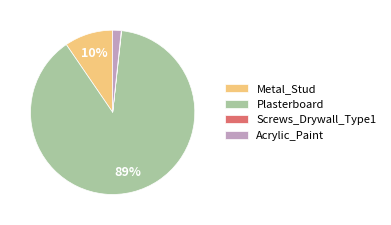

Is it true that Plasterboard is 89% of the pie?

True